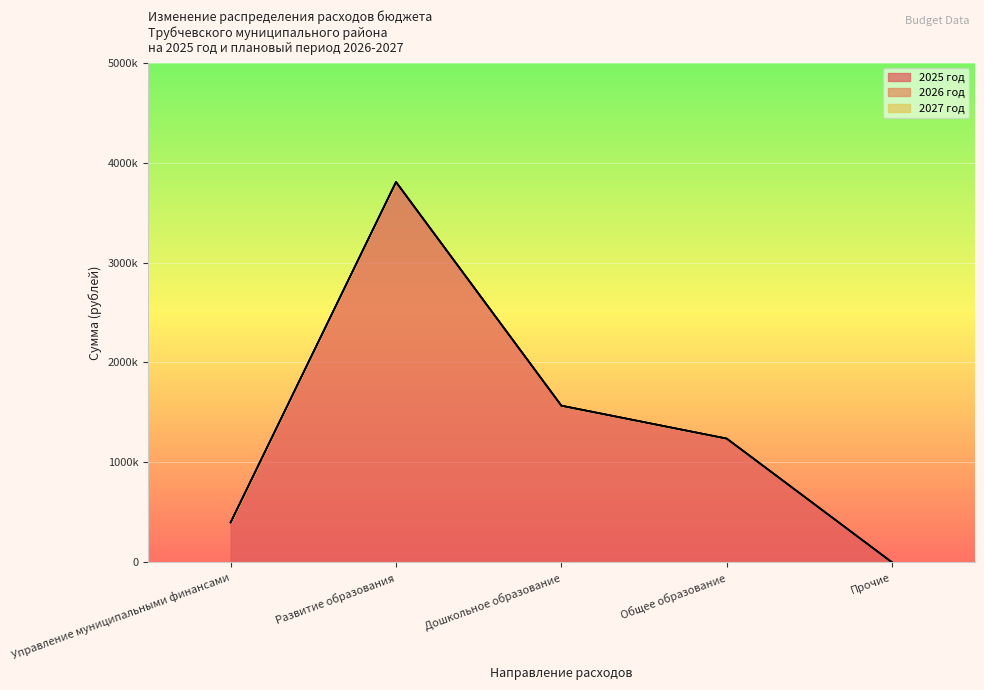

True or false: 2027 год has more than 0 points higher than both neighbors.

False